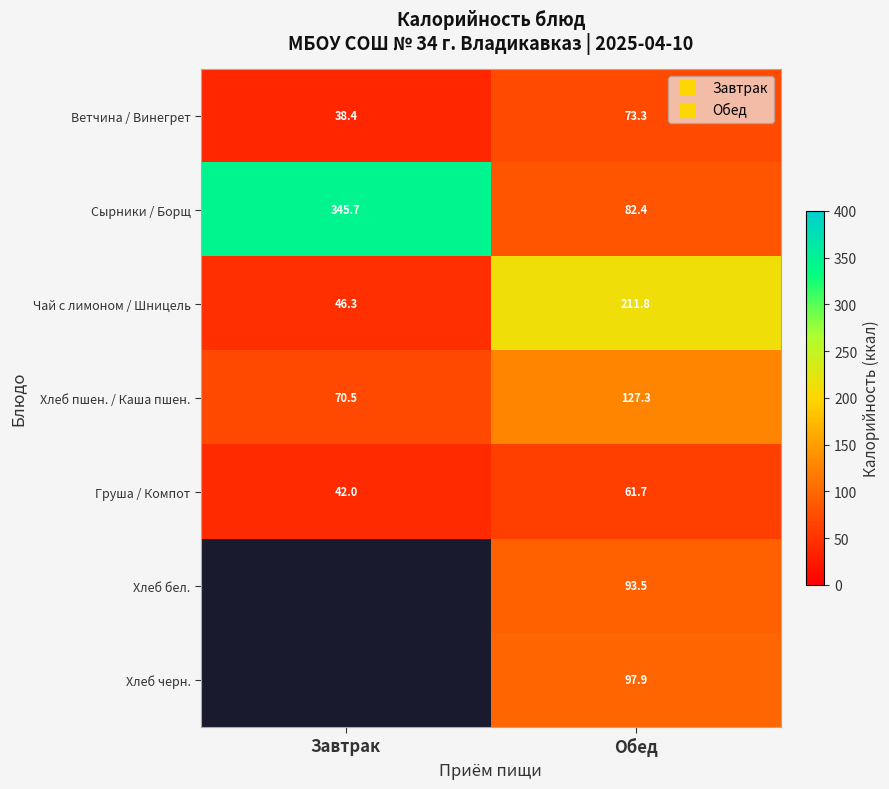

At which label is Груша / Компот closest to 51?

Завтрак